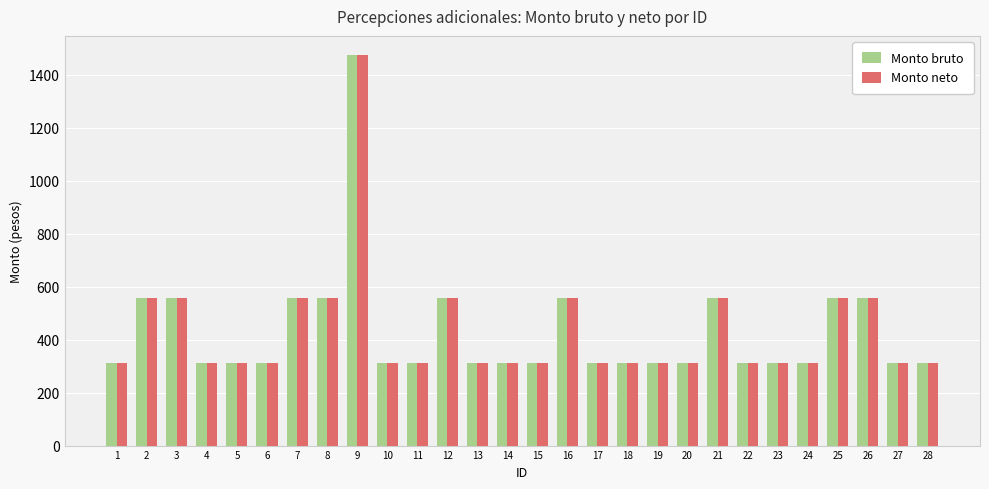

How many bars are there in total?

56